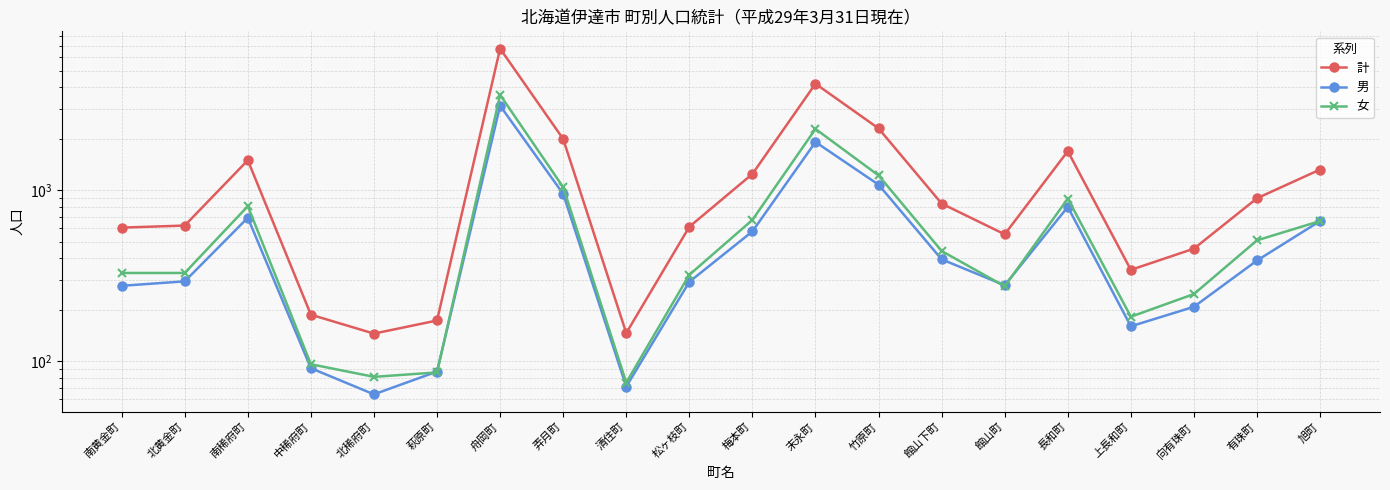

What is the maximum value shown in the chart?

6725